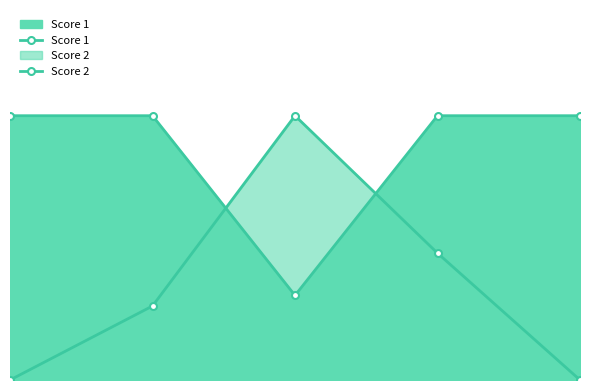

The value of Score 2 at 4 is 12. True or false?

False